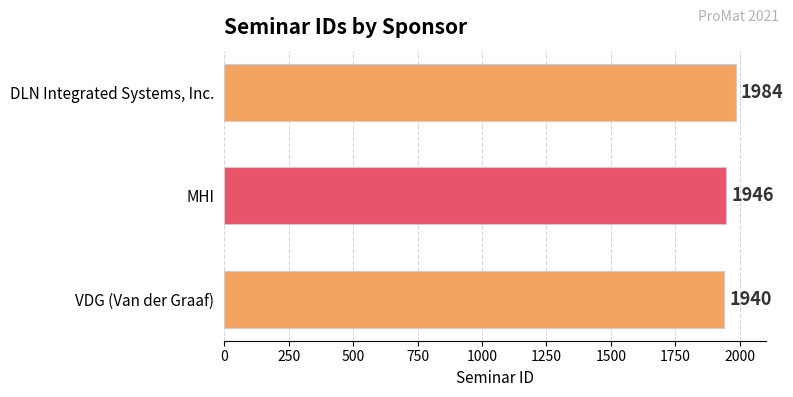

Reading bottom to top, what are all the values shown in this chart?

VDG (Van der Graaf)=1940	MHI=1946	DLN Integrated Systems, Inc.=1984